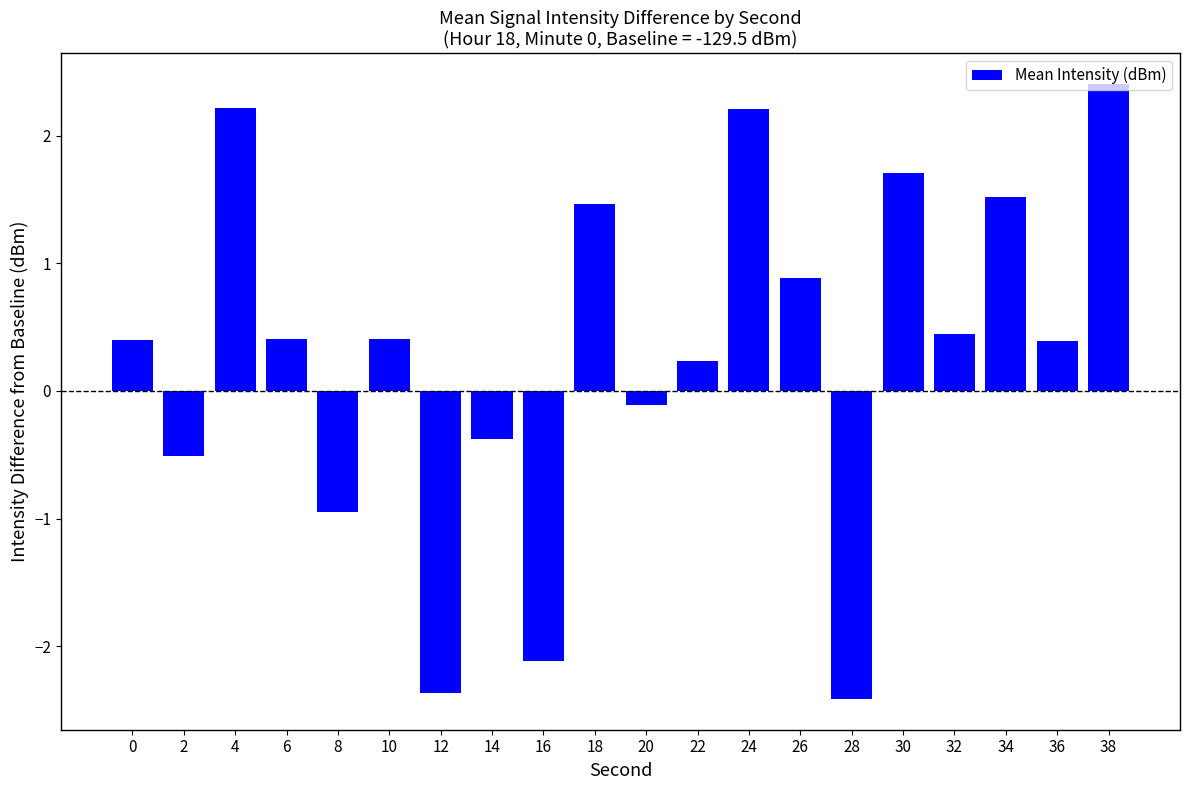

Reading right to left, list all the values displayed in this chart.

2.4	0.4	1.5	0.4	1.7	-2.4	0.9	2.2	0.2	-0.1	1.5	-2.1	-0.4	-2.4	0.4	-0.9	0.4	2.2	-0.5	0.4